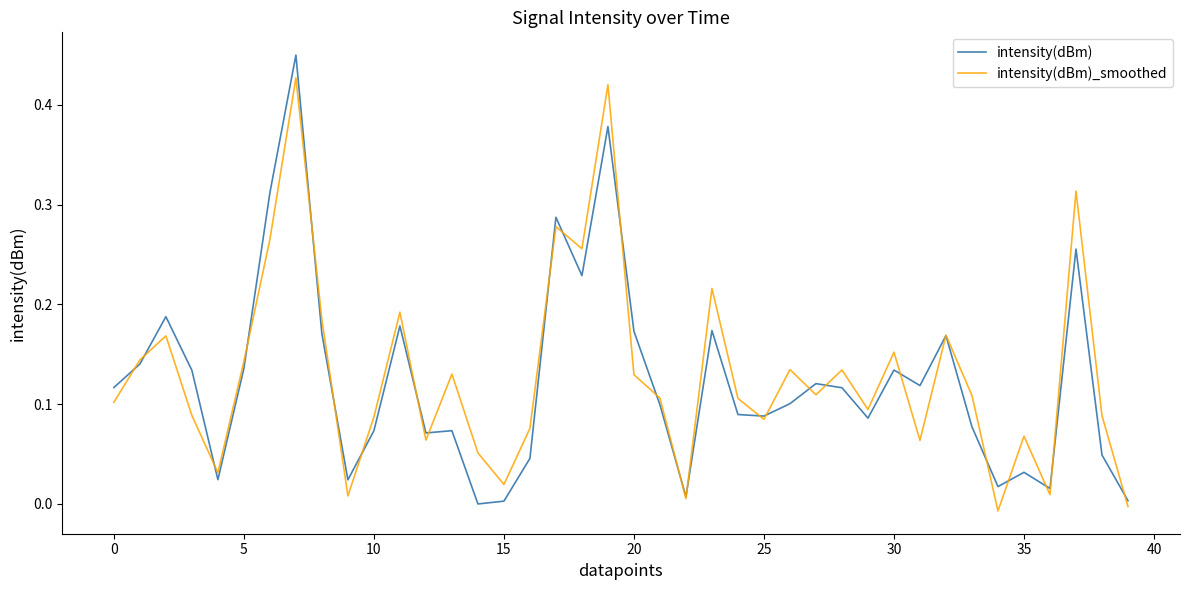

List the series in order of their peak value, highest first.

intensity(dBm), intensity(dBm)_smoothed